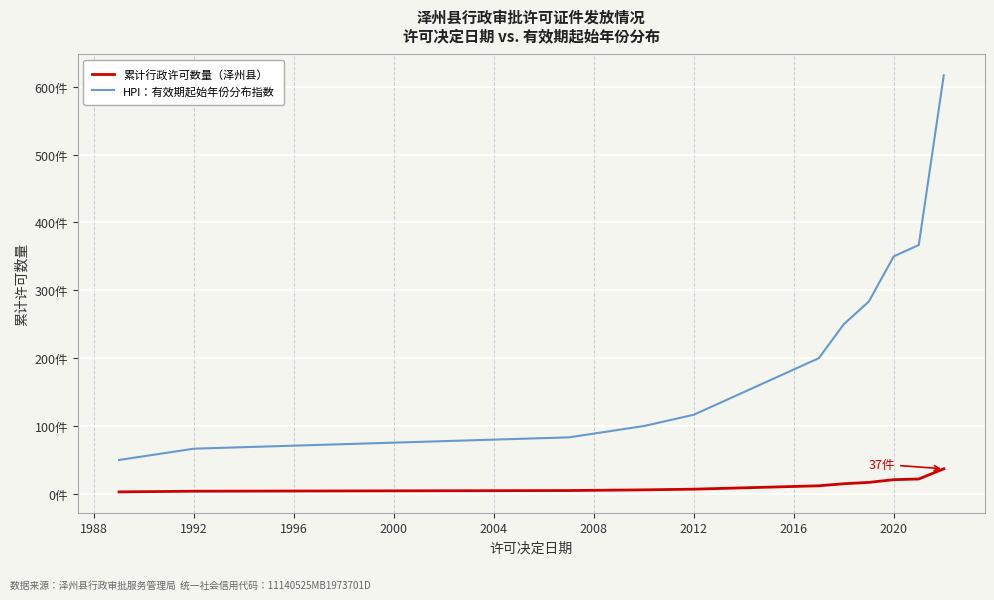

True or false: HPI：有效期起始年份分布指数 and 累计行政许可数量（泽州县） cross at least once.

False